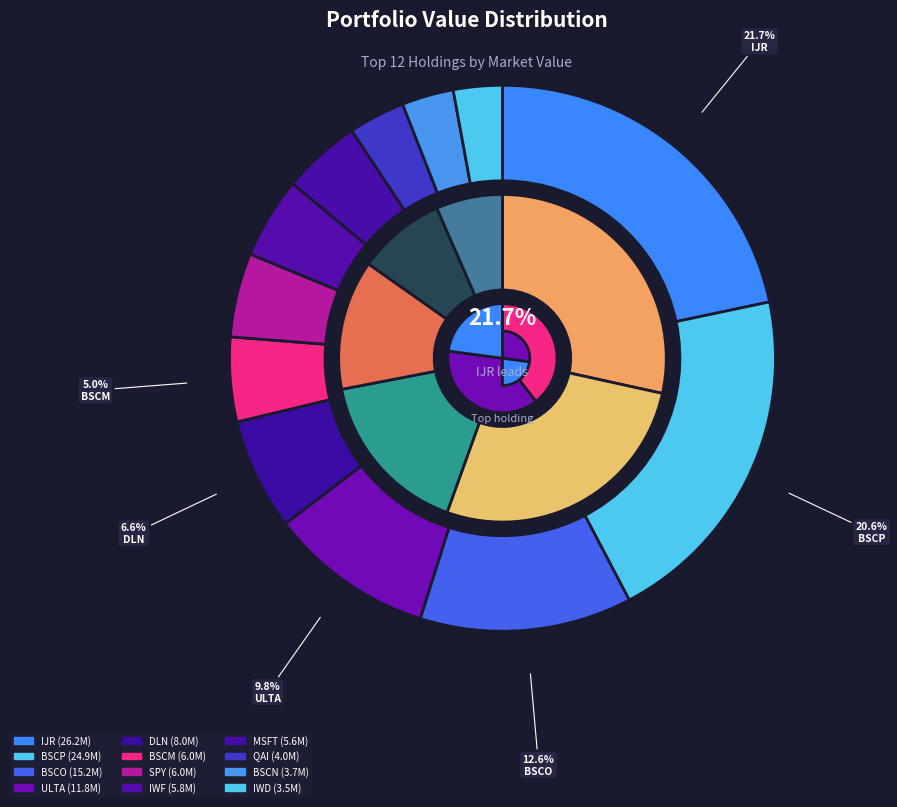

Which category has the biggest portion of the pie?

IJR